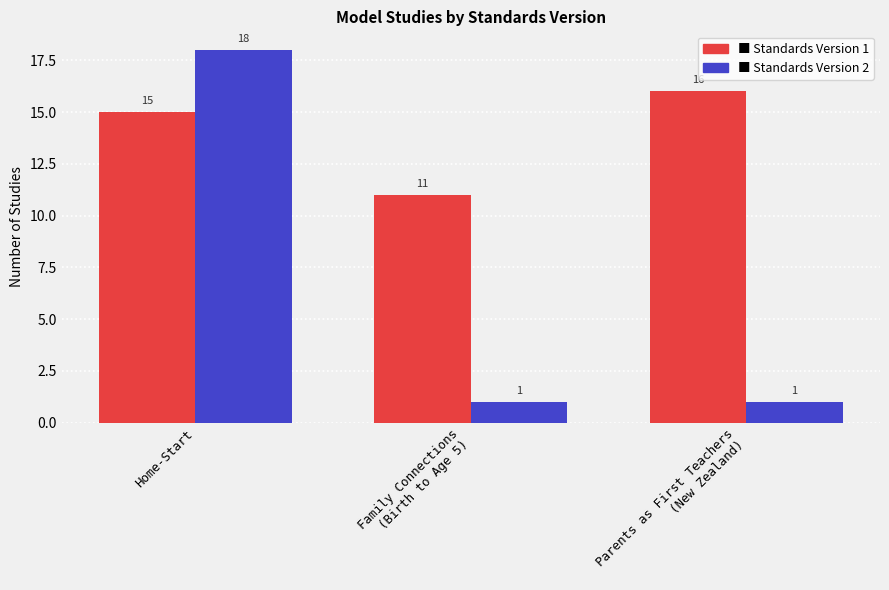

What is the label of the 2nd bar from the left?

Family Connections
(Birth to Age 5)